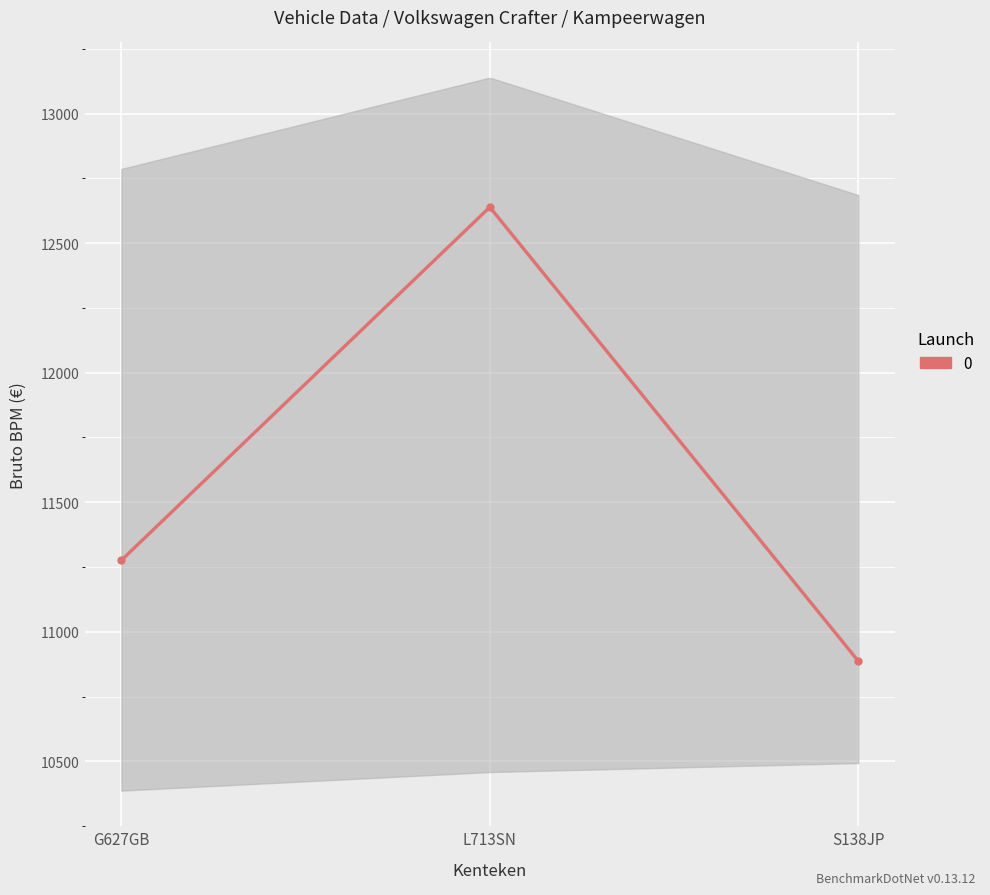

Reading left to right, what are all the values shown in this chart?

G627GB=11276	L713SN=12639	S138JP=10887